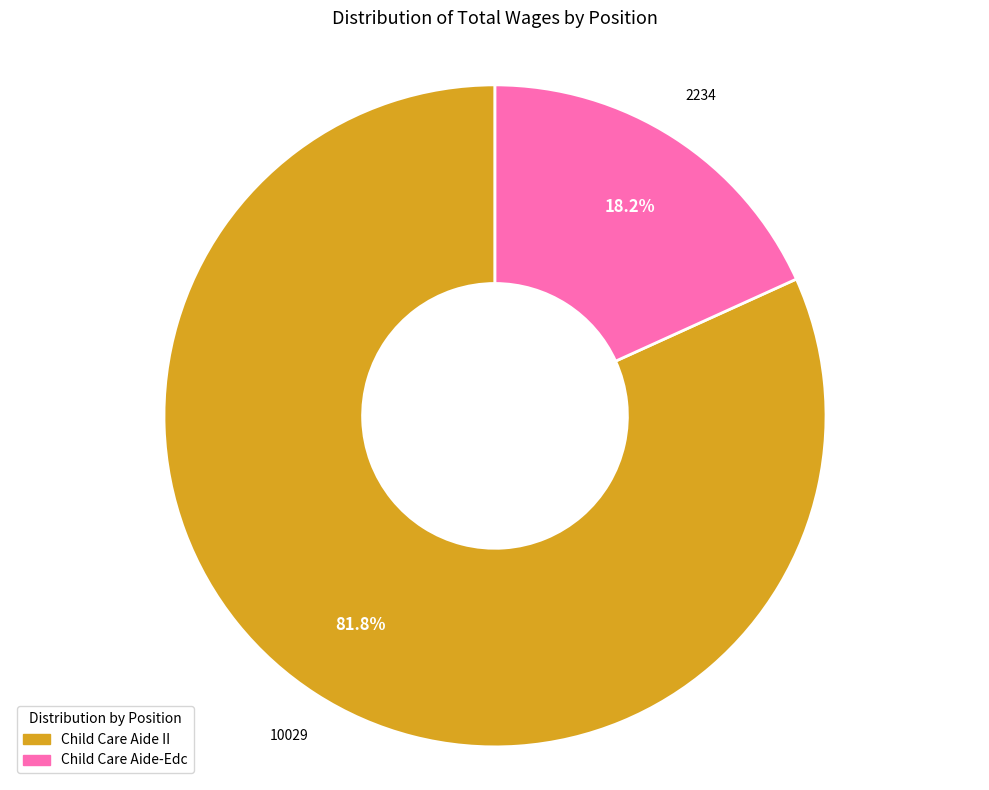

To the nearest percent, what is the combined percentage of Child Care Aide-Edc and Child Care Aide II?

100%